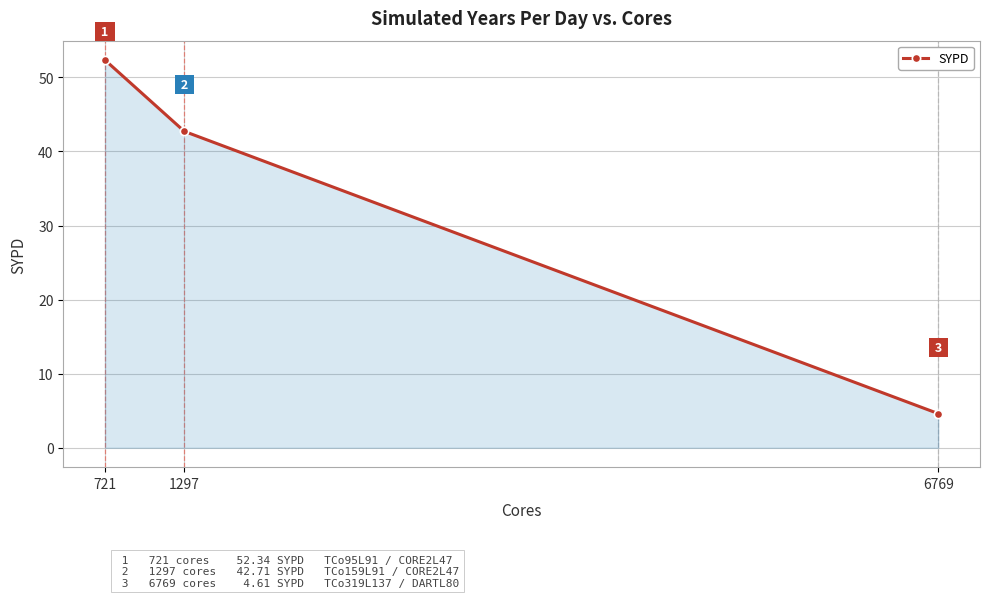

Is it true that the value at 721 is 17.3?

False